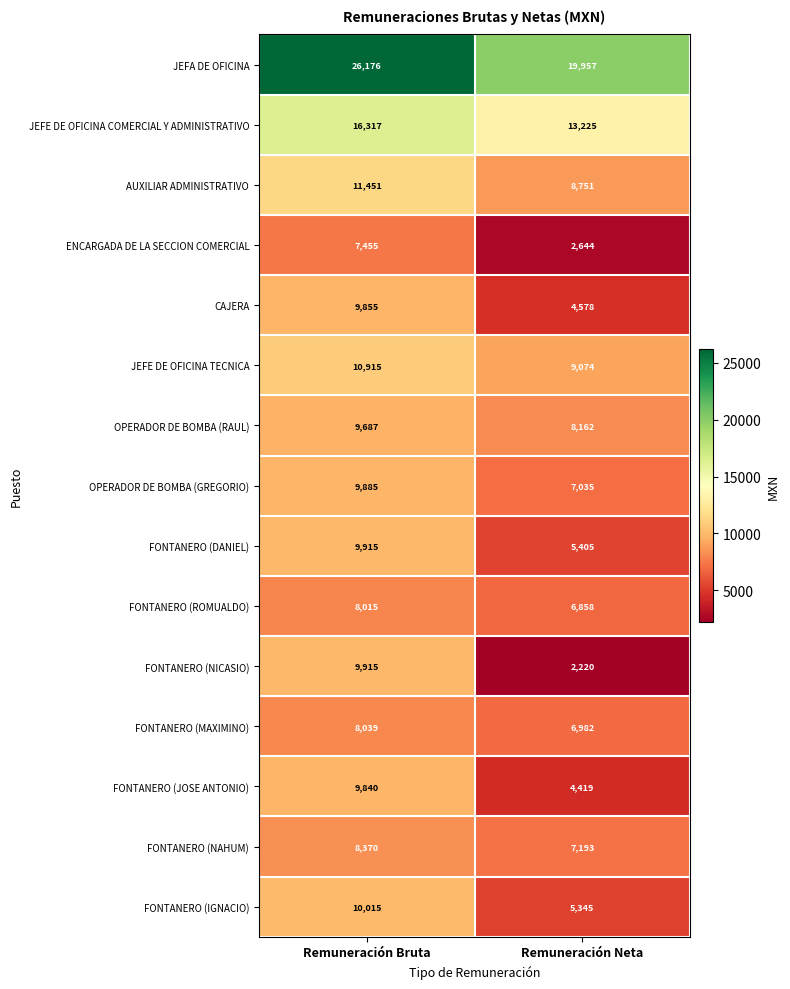

How many distinct data groups are displayed?

15